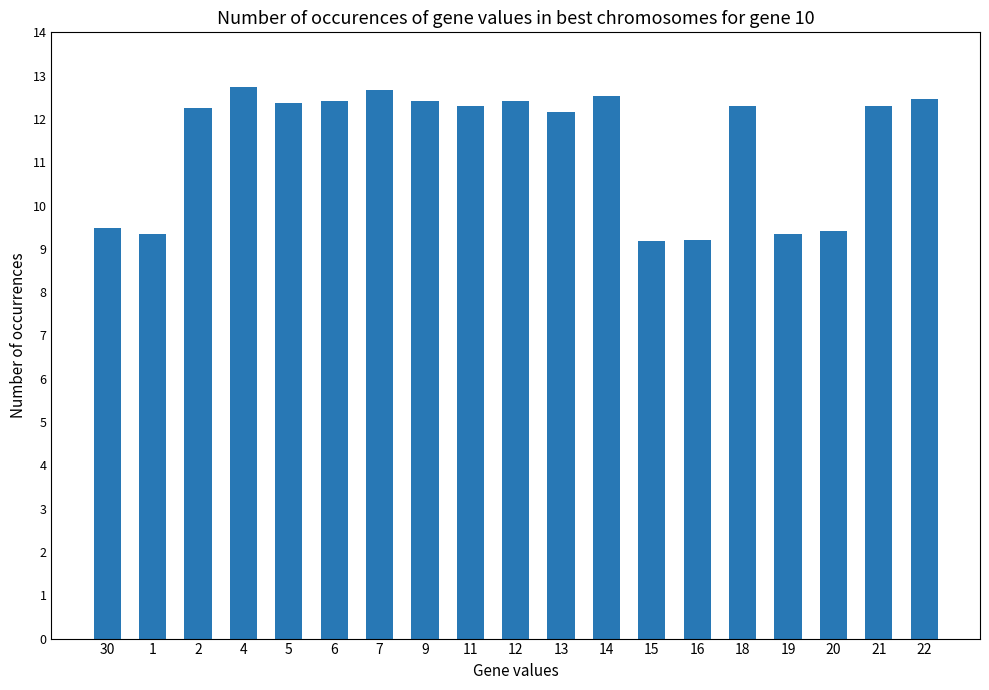

What is the difference between the values at 20 and 7?

3.3